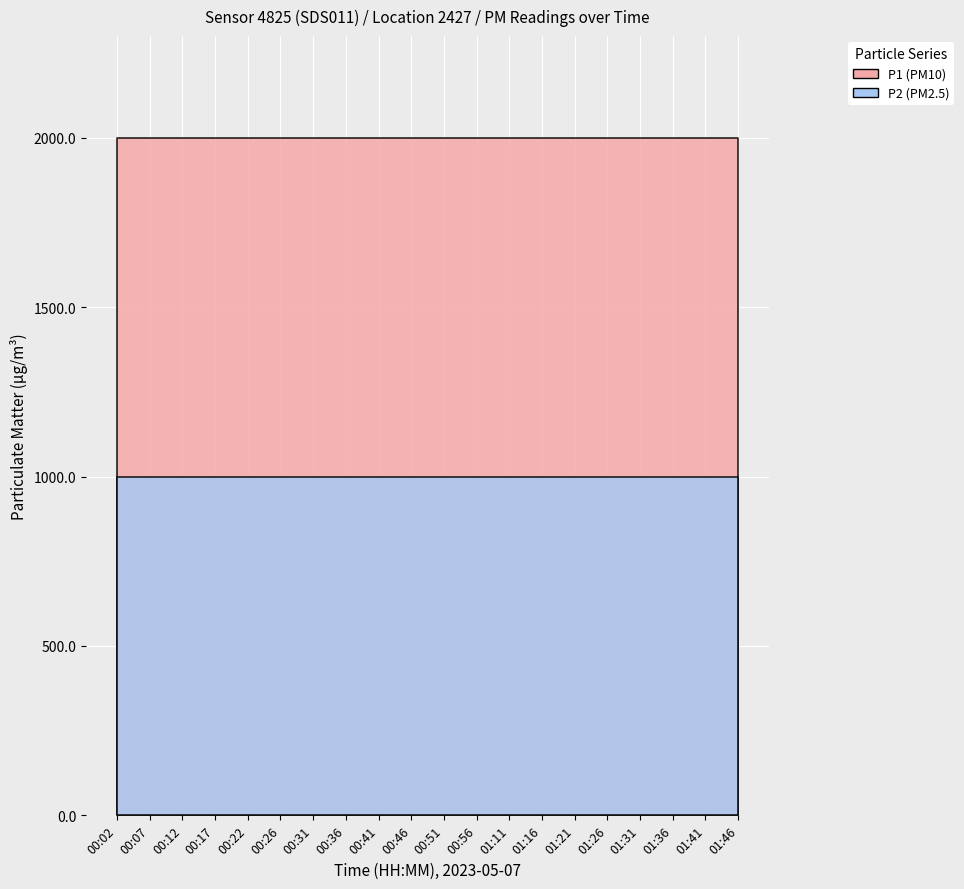

What are all the series names shown in the legend?

P1, P2